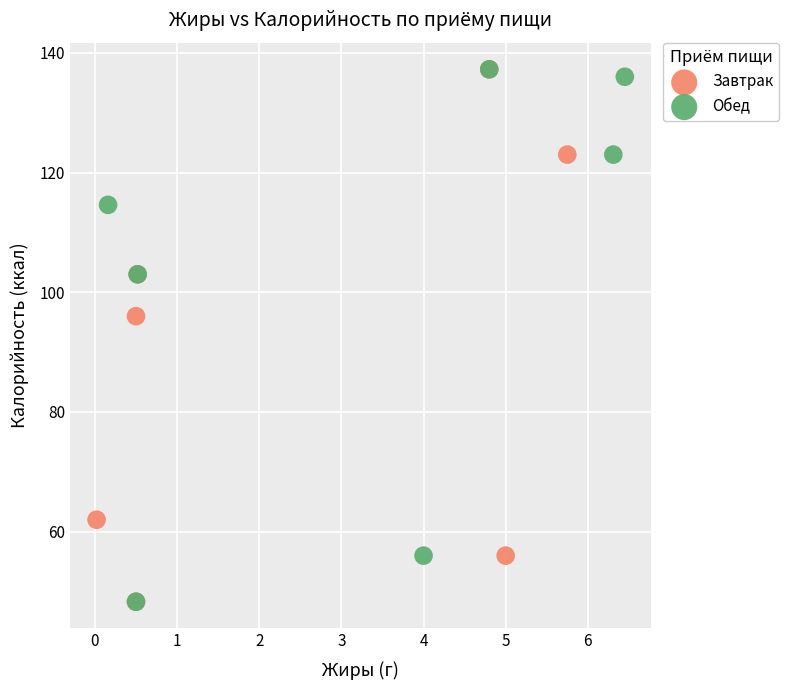

What are all the series names shown in the legend?

Завтрак, Обед